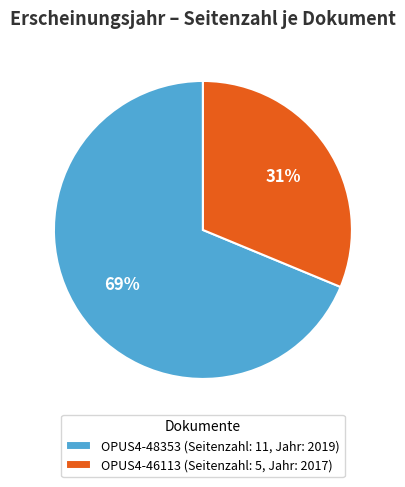

To the nearest percent, what is the average slice percentage?

50%